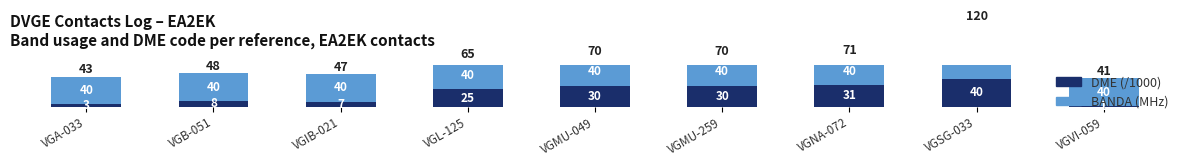

How many bars are there in each group?

2